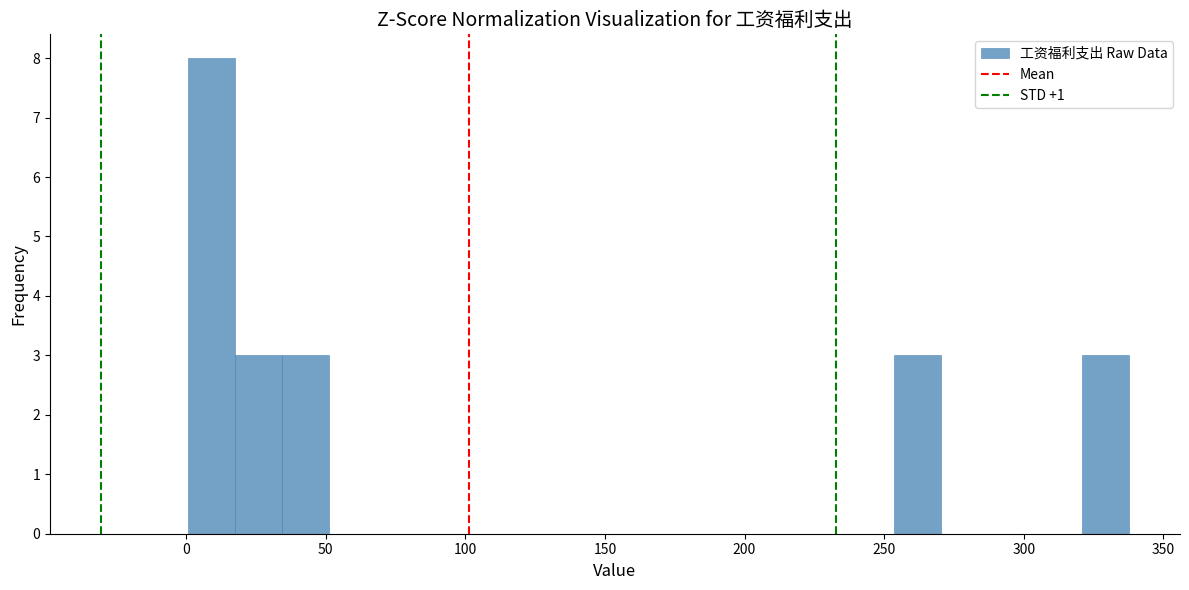

Around what value on the x-axis is the tallest bar? Give the approximate position of its centre, as read against the axis.

10